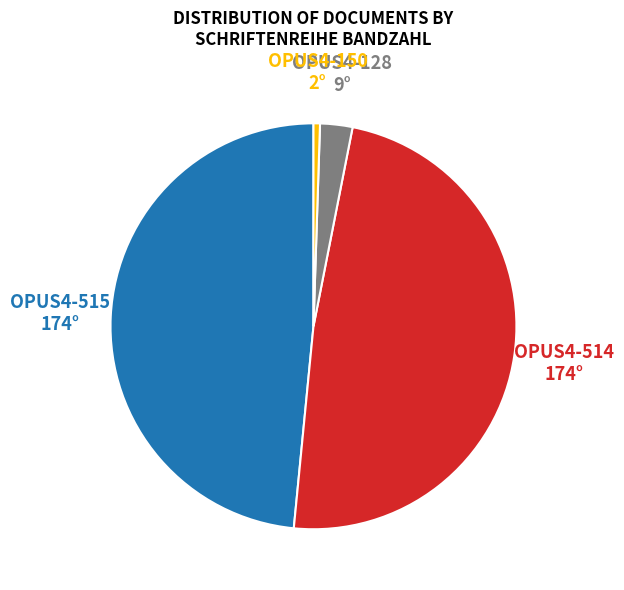

Is there any slice that represents more than half of the pie?

No